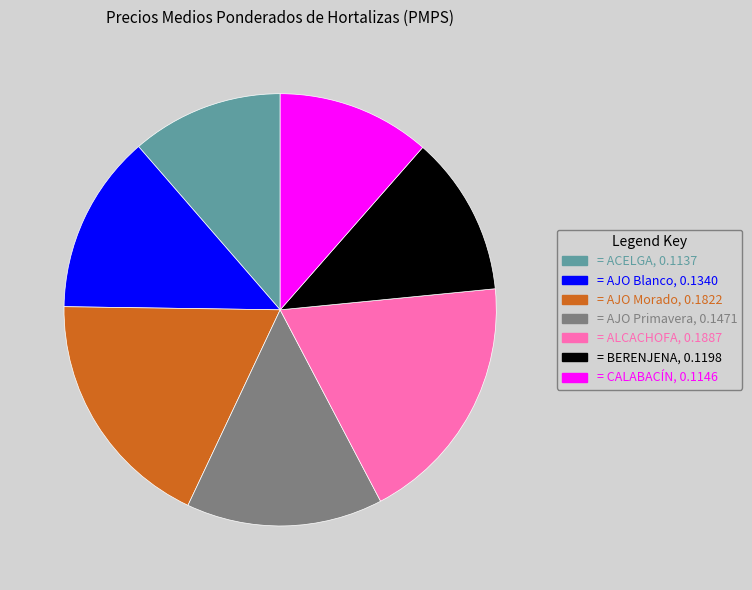

Is the sum of = AJO Primavera, 0.1471 and = CALABACÍN, 0.1146 greater than half?

No